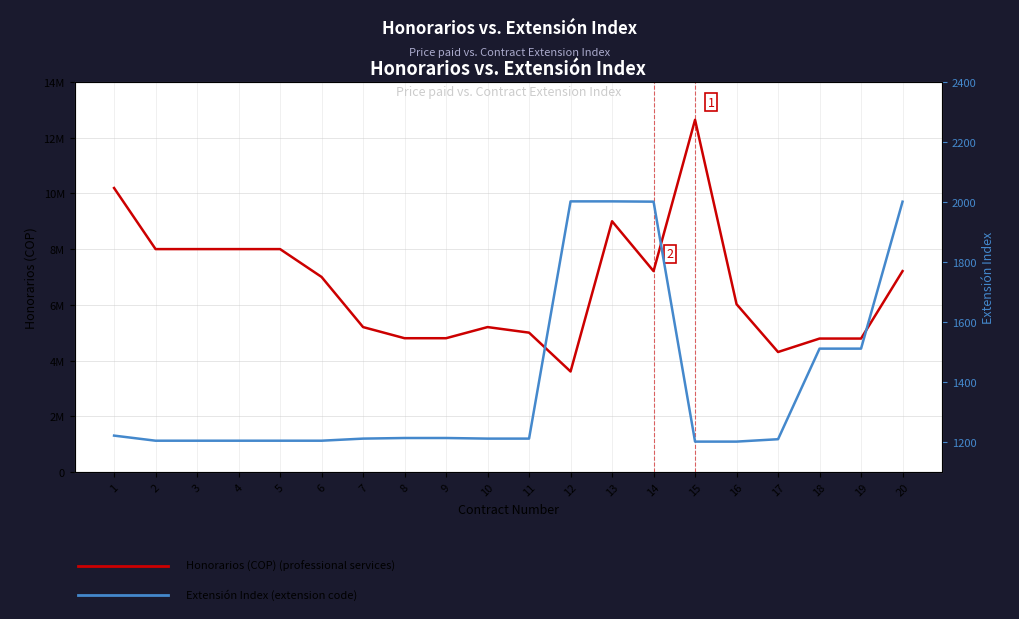

Between 8 and 14, which is larger?

14